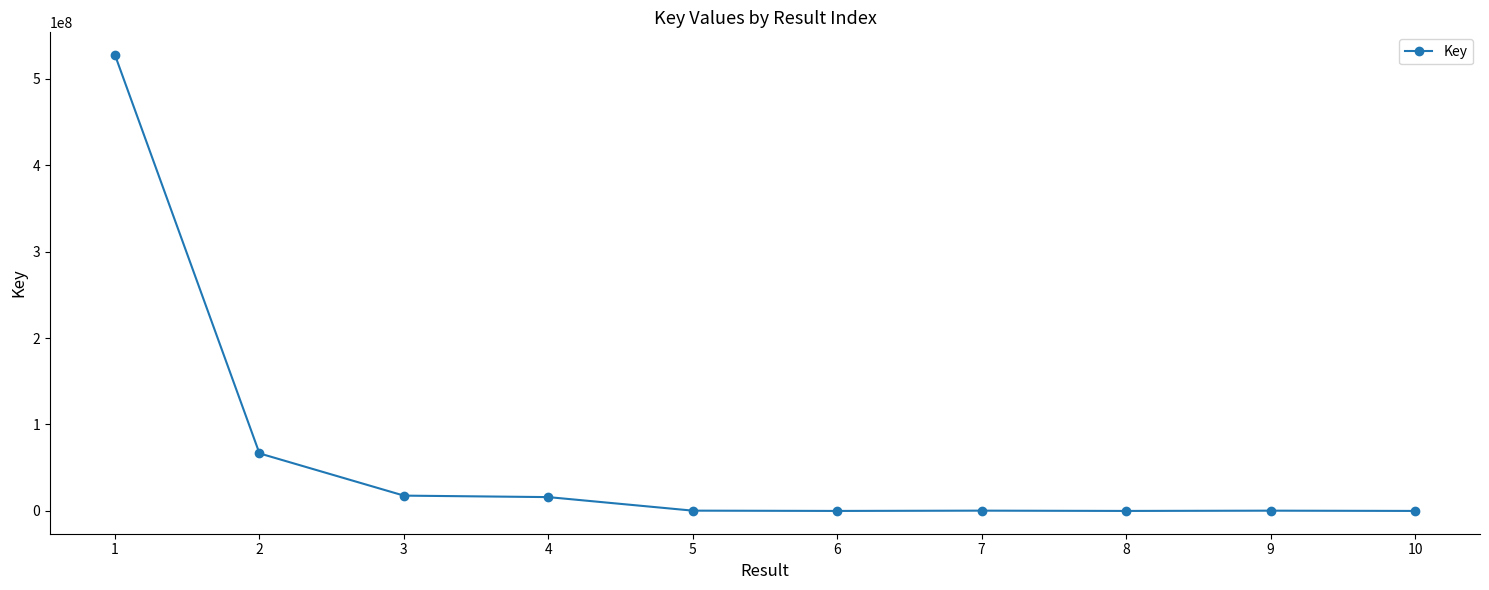

What is the value of the 8th point from the left?

6561